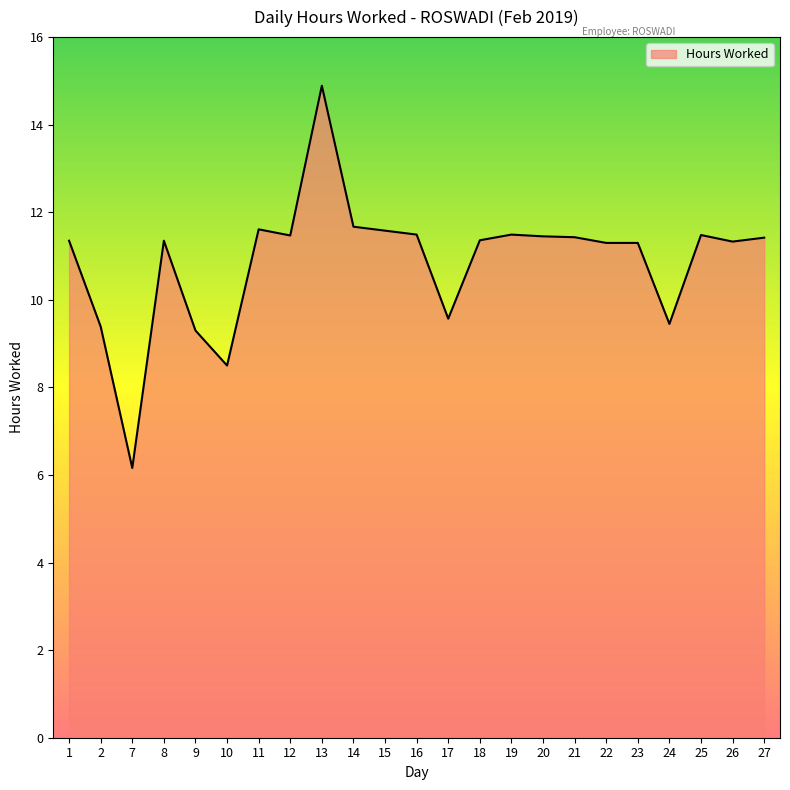

What is the average value?

10.9